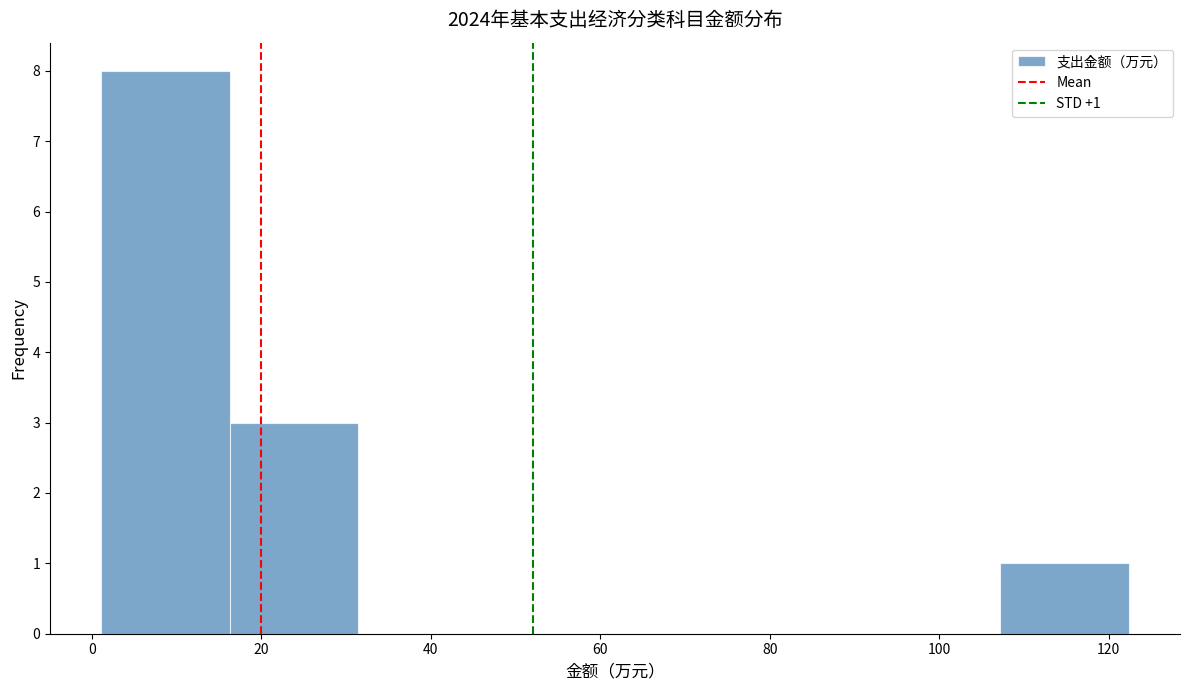

Over which range of the x-axis is the bar tallest?

2 to 16